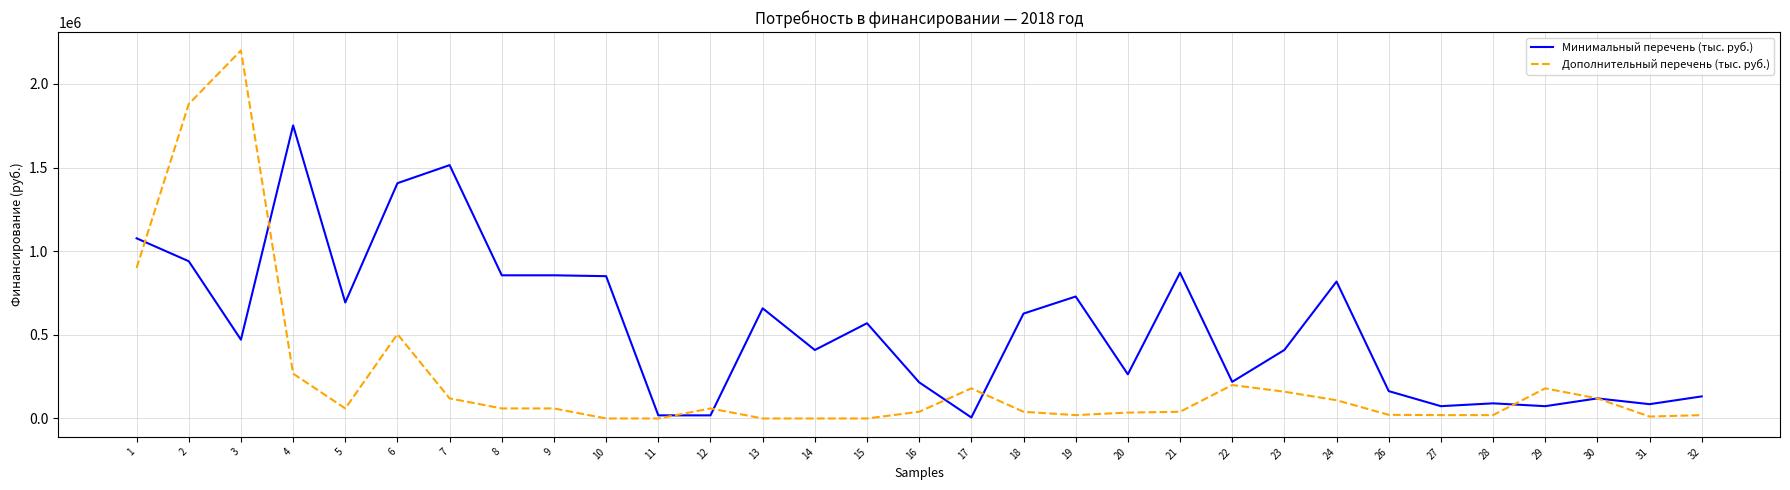

Which category has the highest value in the Минимальный перечень (тыс. руб.) series?

4